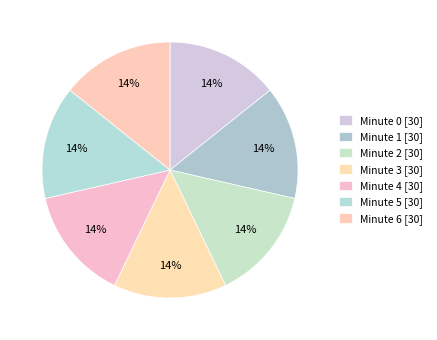

How many slices are in this pie chart?

7